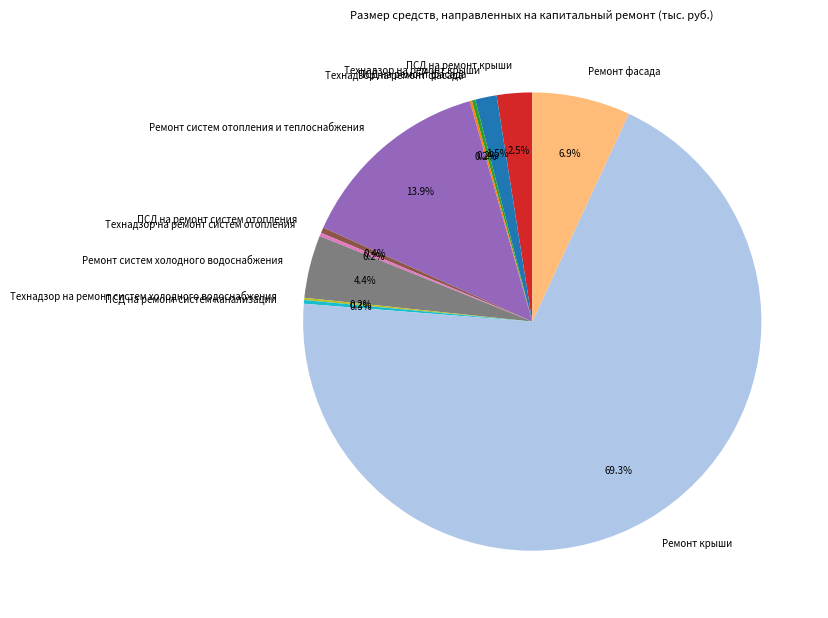

How much of the chart is everything except ПСД на ремонт систем отопления?

99.6%